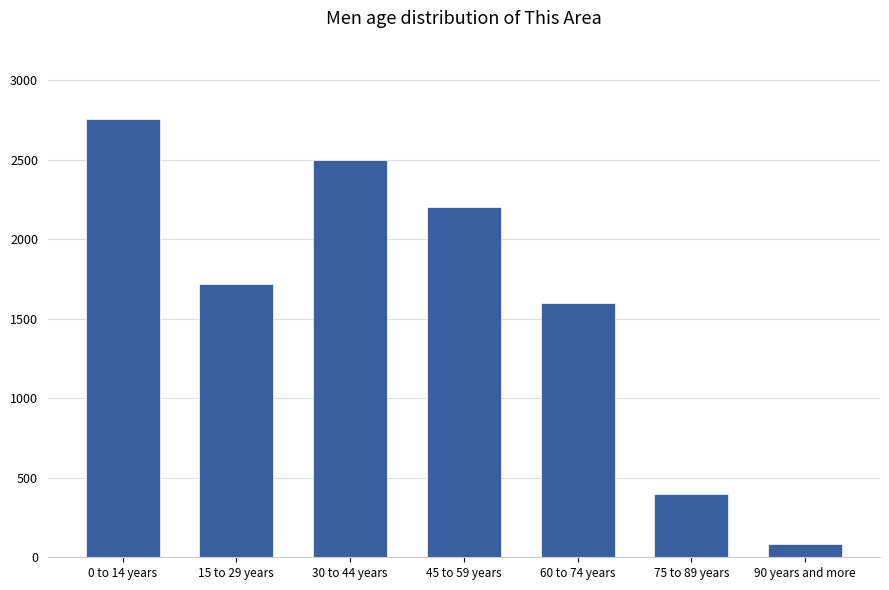

Count the number of data series in this chart.

1